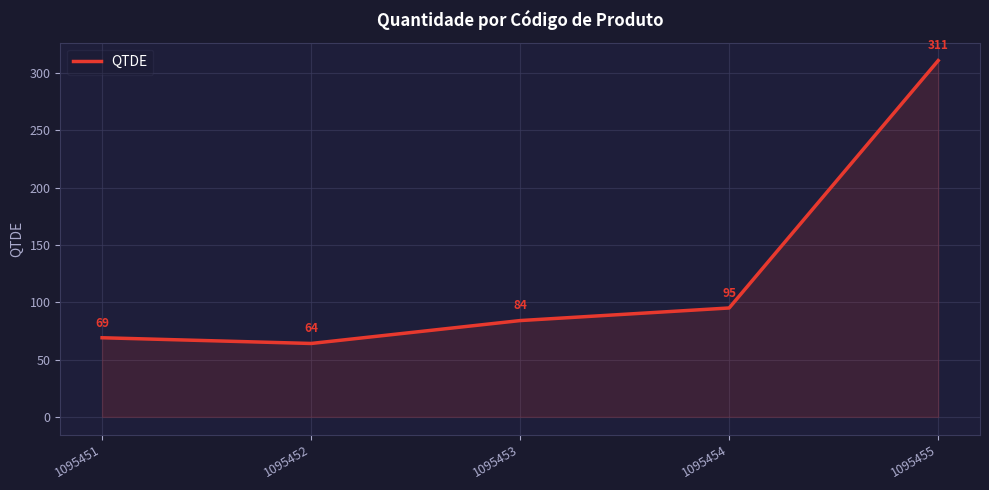

True or false: there are more than 0 points higher than both neighbors.

False